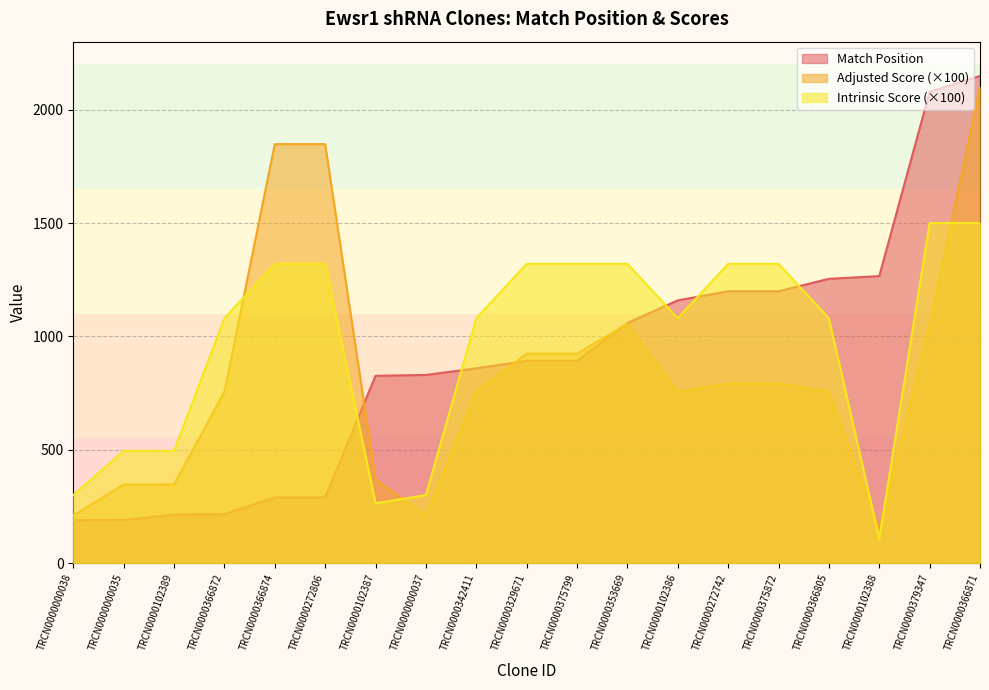

What is the difference between the second highest and second lowest values in the Intrinsic Score series?

12.4